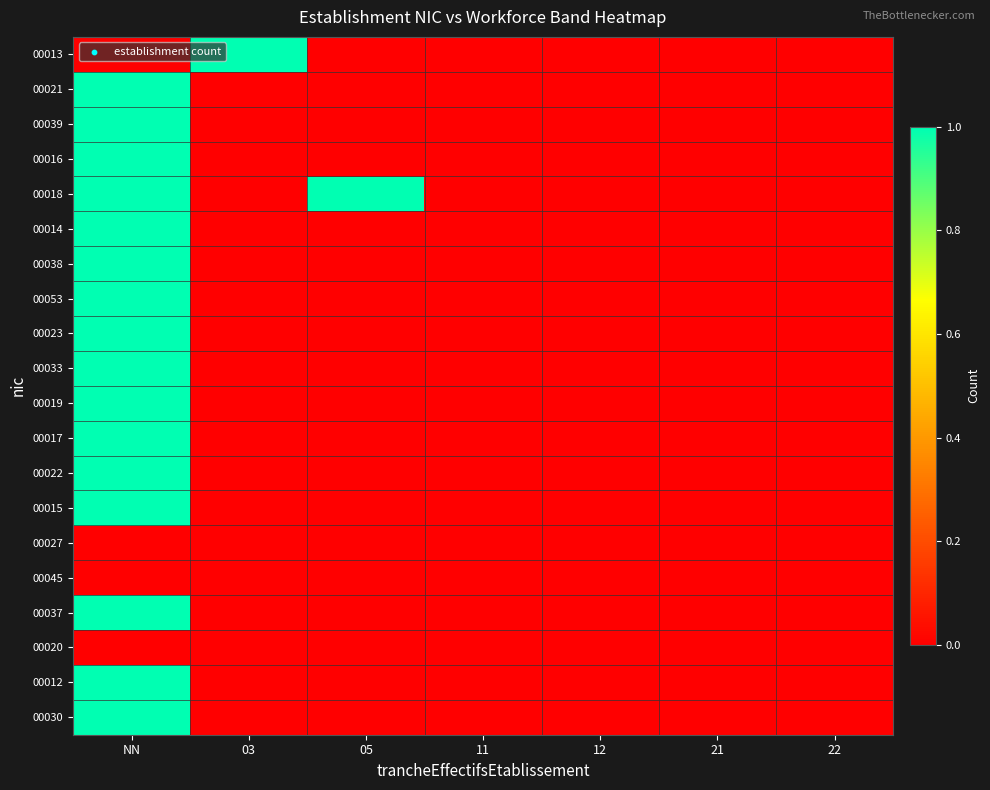

At how many categories does at least one series exceed 0?

3